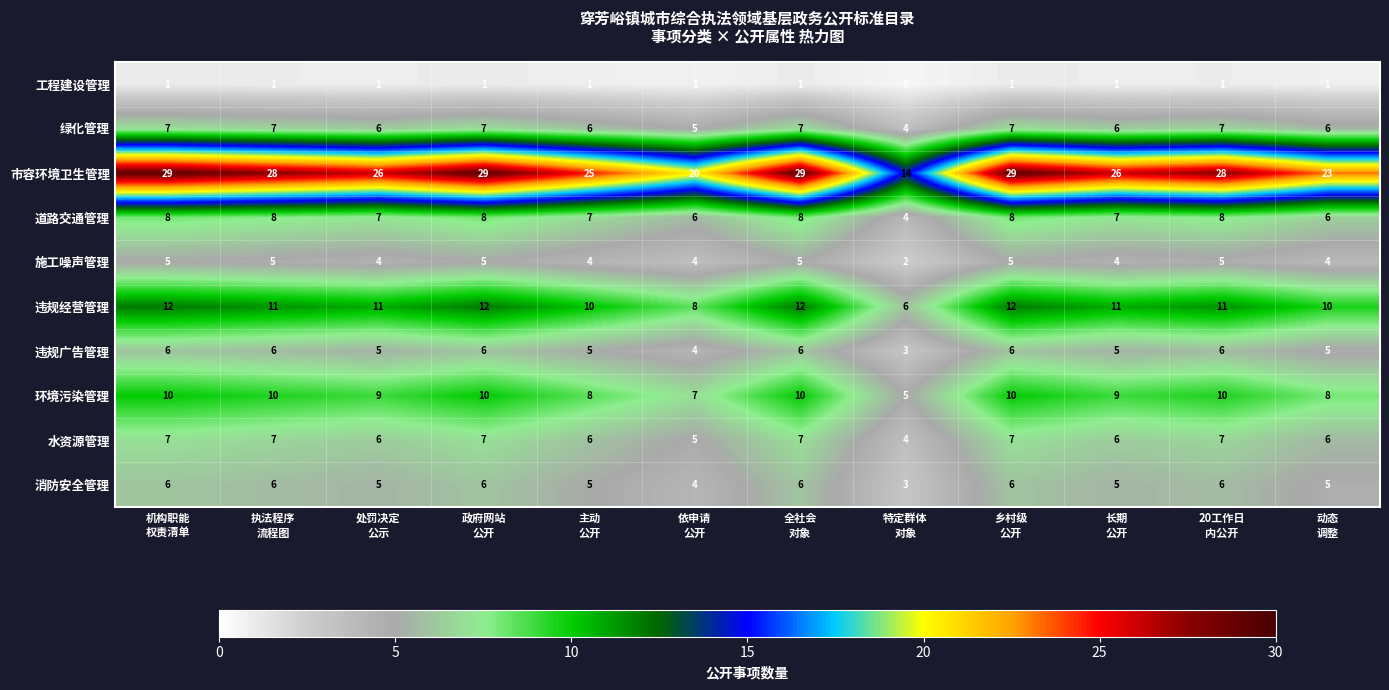

What is the highest value of the 消防安全管理 series?

6